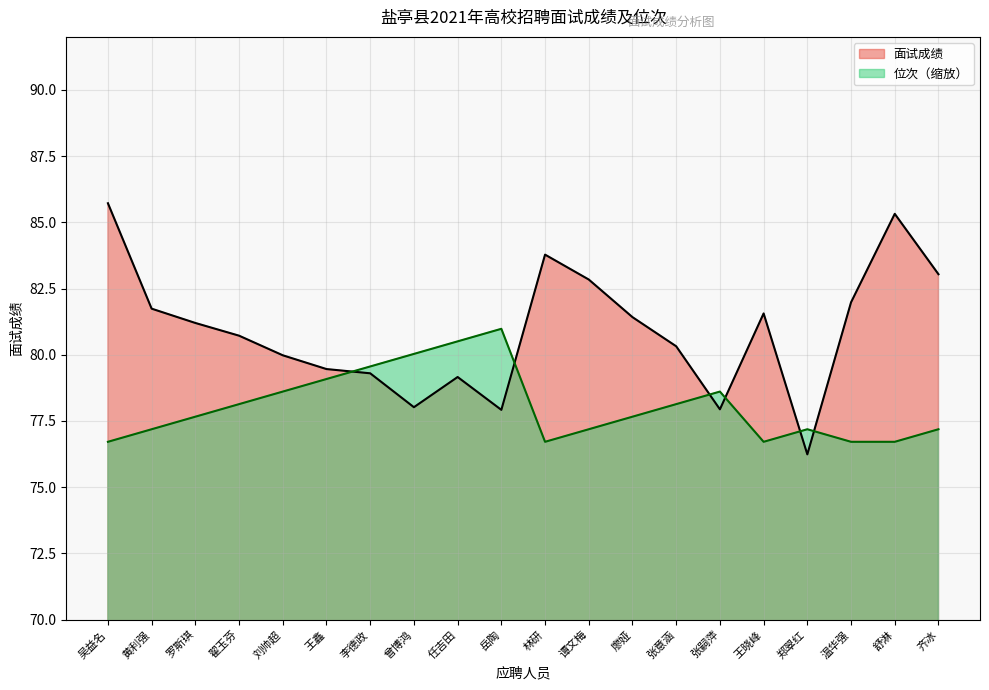

What is the approximate value of 面试成绩 at 王鑫?

79.5